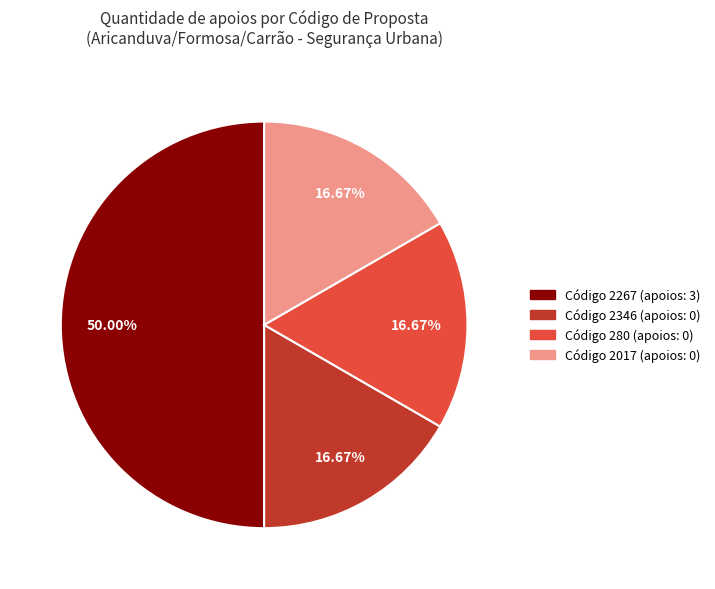

How many slices are in this pie chart?

4